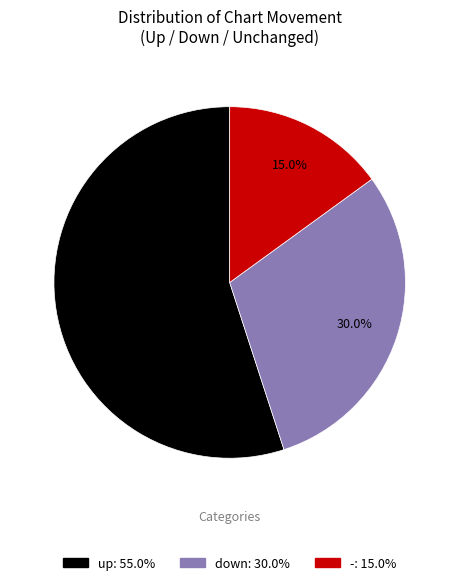

Between up and -, which is larger?

up